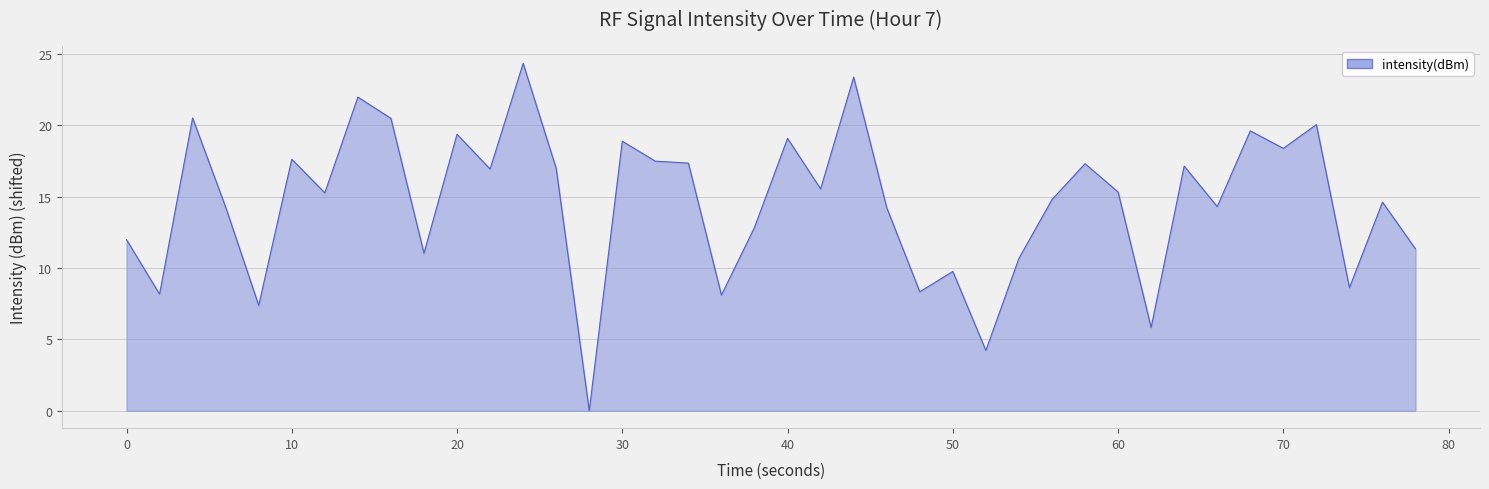

How many lines are shown in the chart?

1